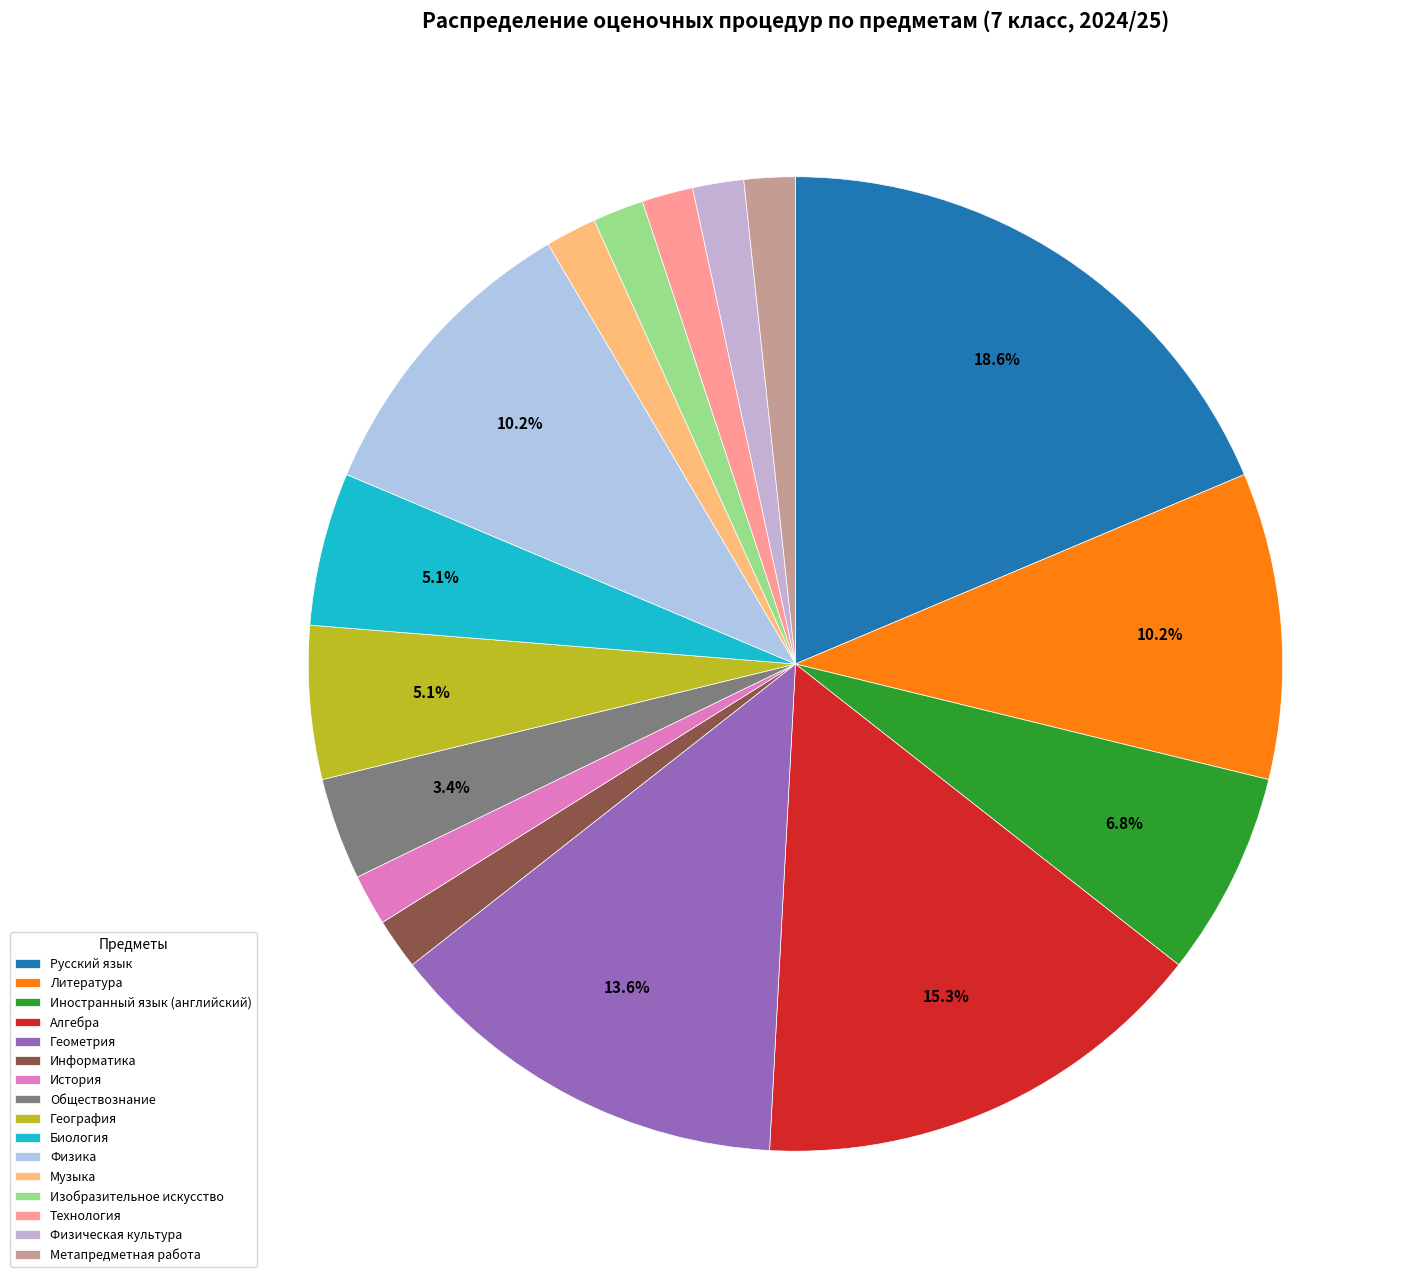

What percentage is the Алгебра slice, to the nearest percent?

15%